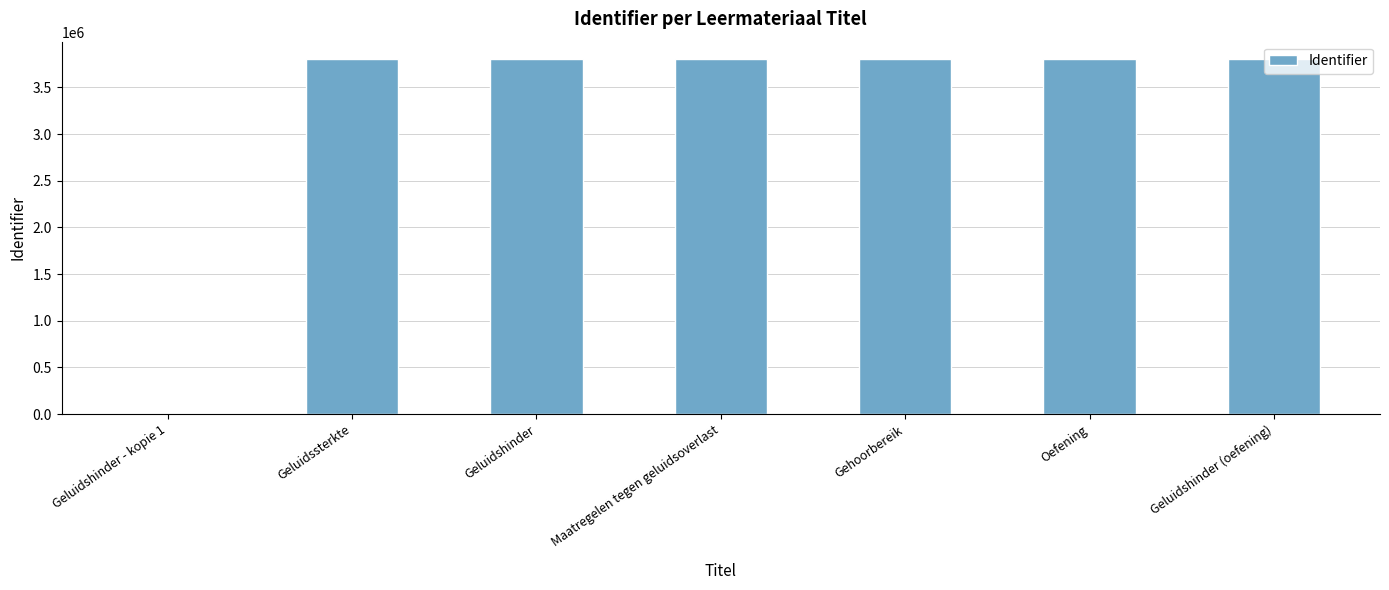

What is the average value?

3257885